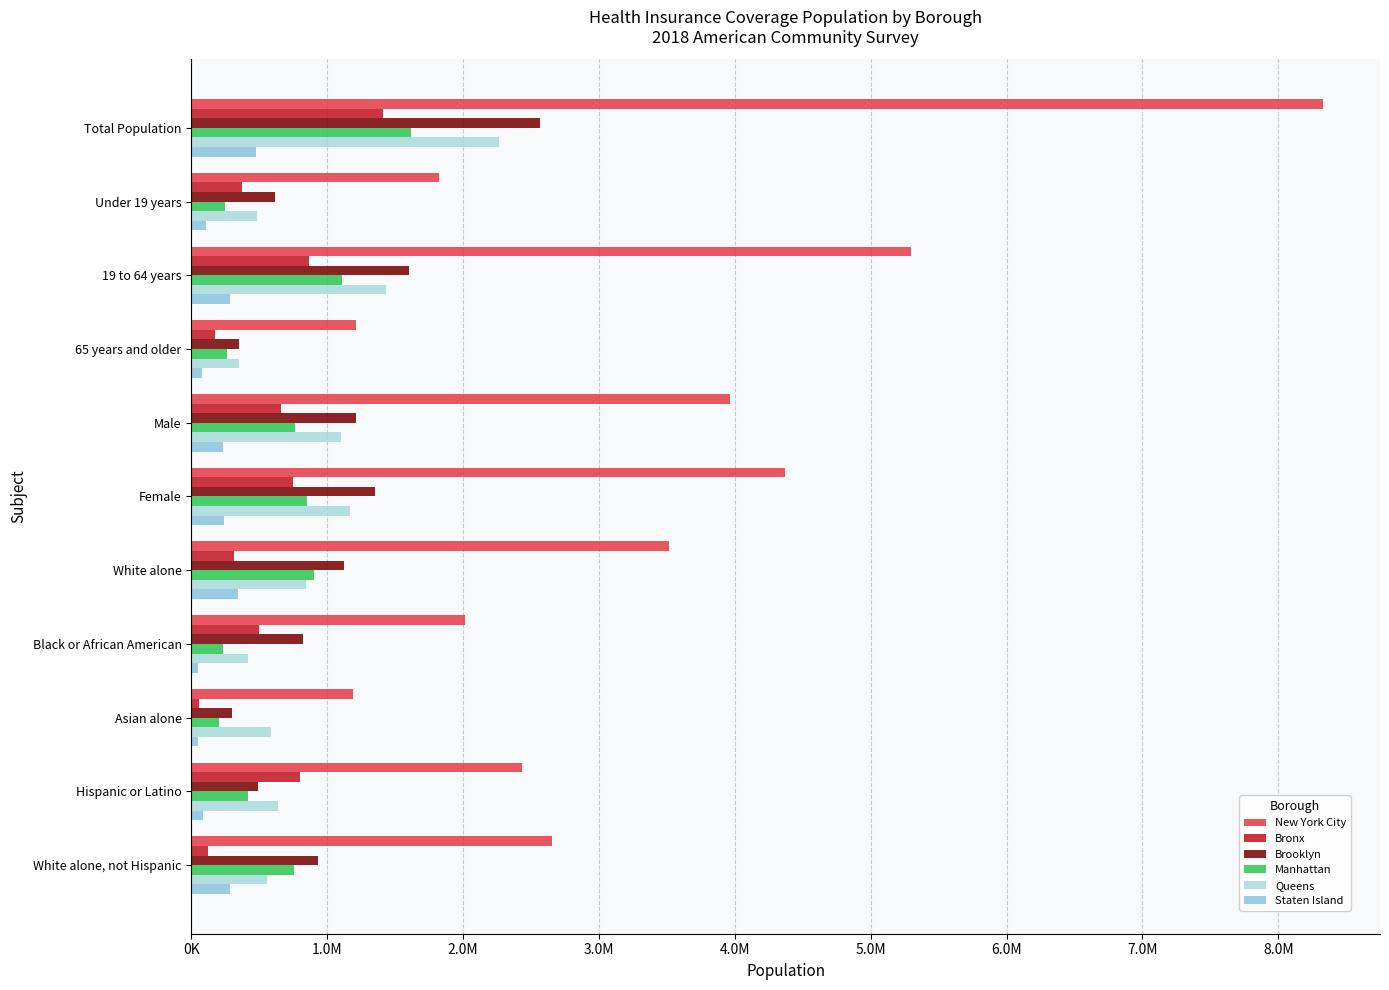

How many data points in New York City are above 2651572?

5